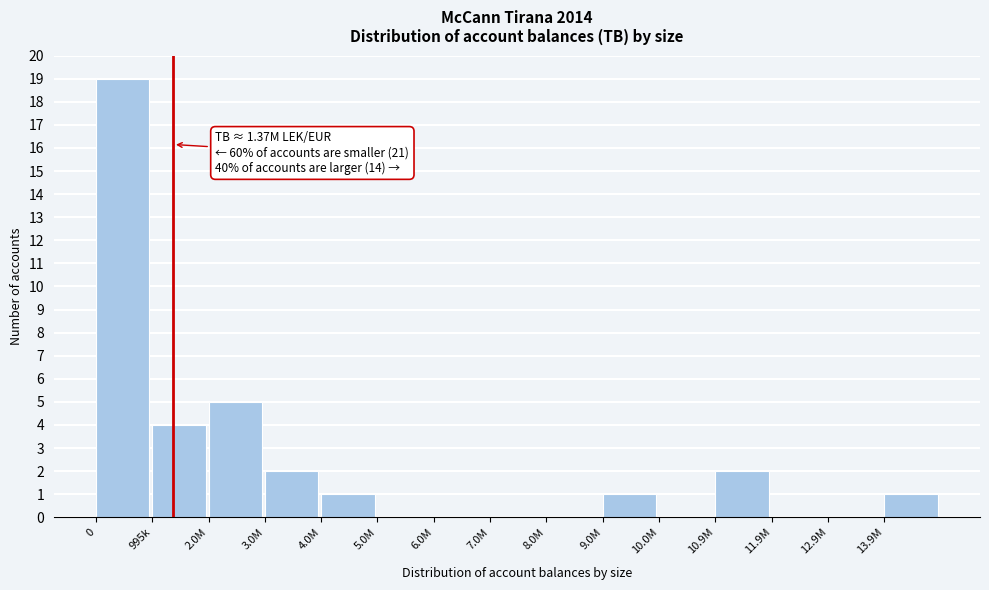

Reading right to left, what are all the values shown in this chart?

13.9M=1	12.9M=0	11.9M=0	10.9M=2	10.0M=0	9.0M=1	8.0M=0	7.0M=0	6.0M=0	5.0M=0	4.0M=1	3.0M=2	2.0M=5	995k=4	0=19